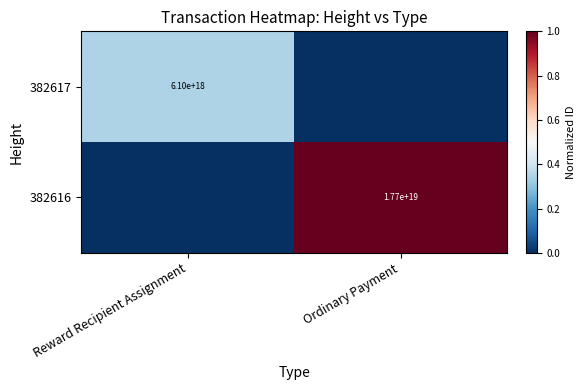

True or false: 382617 has a value of 8851905284693084160 at Reward Recipient Assignment.

False